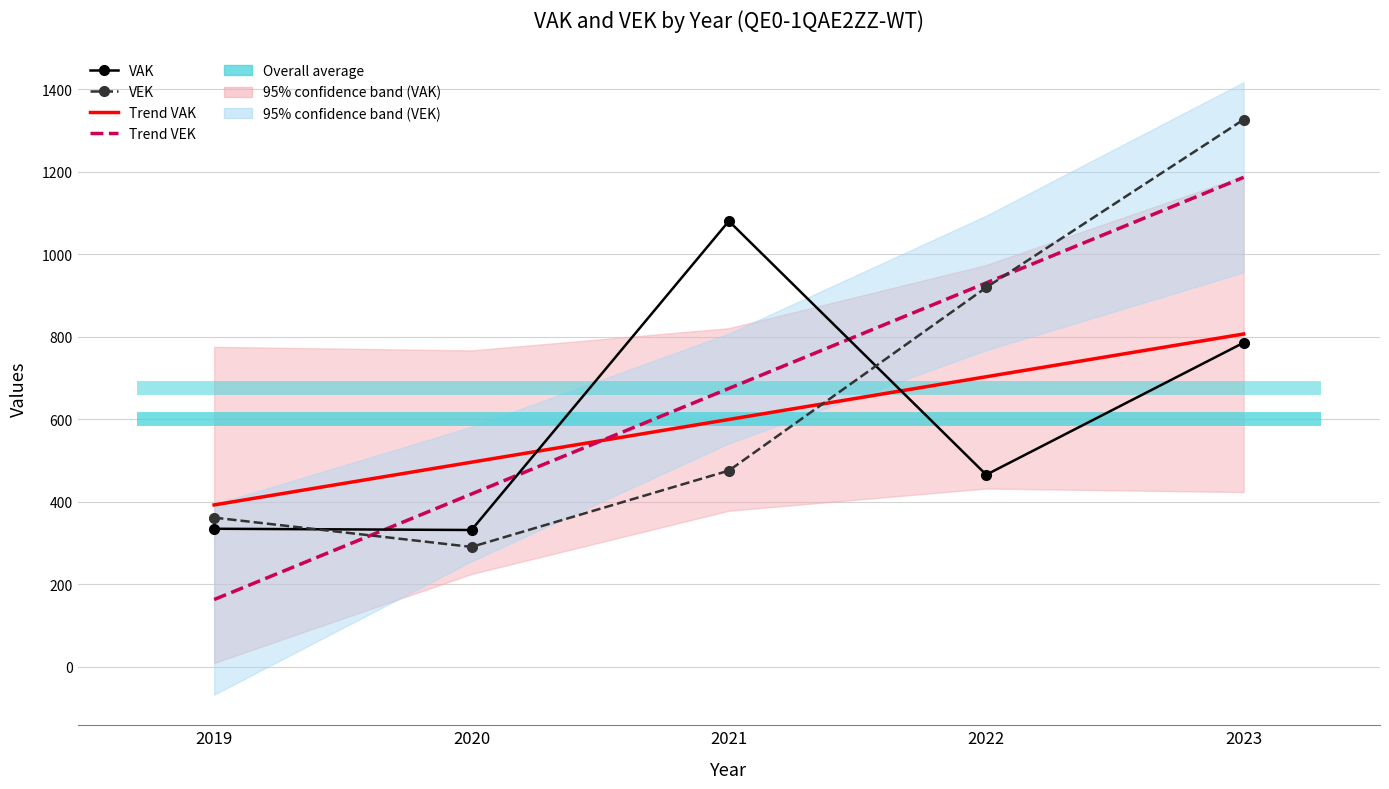

Where is the first local minimum for VEK?

2020